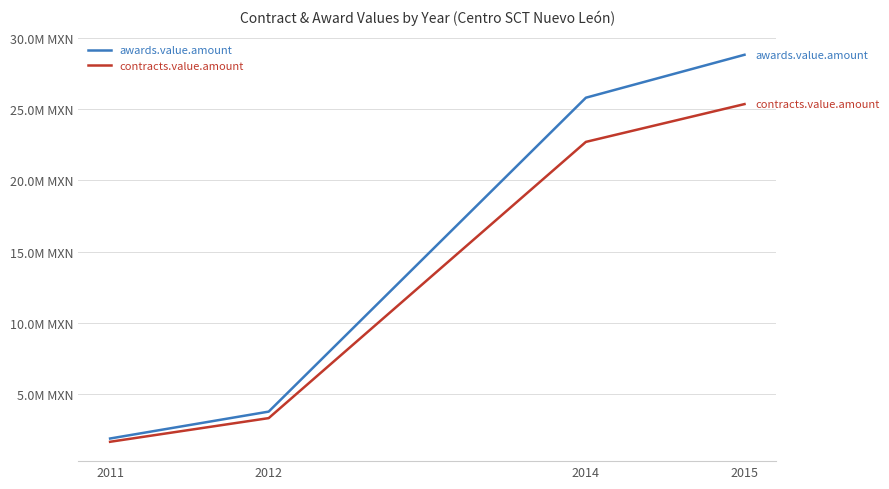

Where is awards.value.amount nearest to the value 15355144?

2014